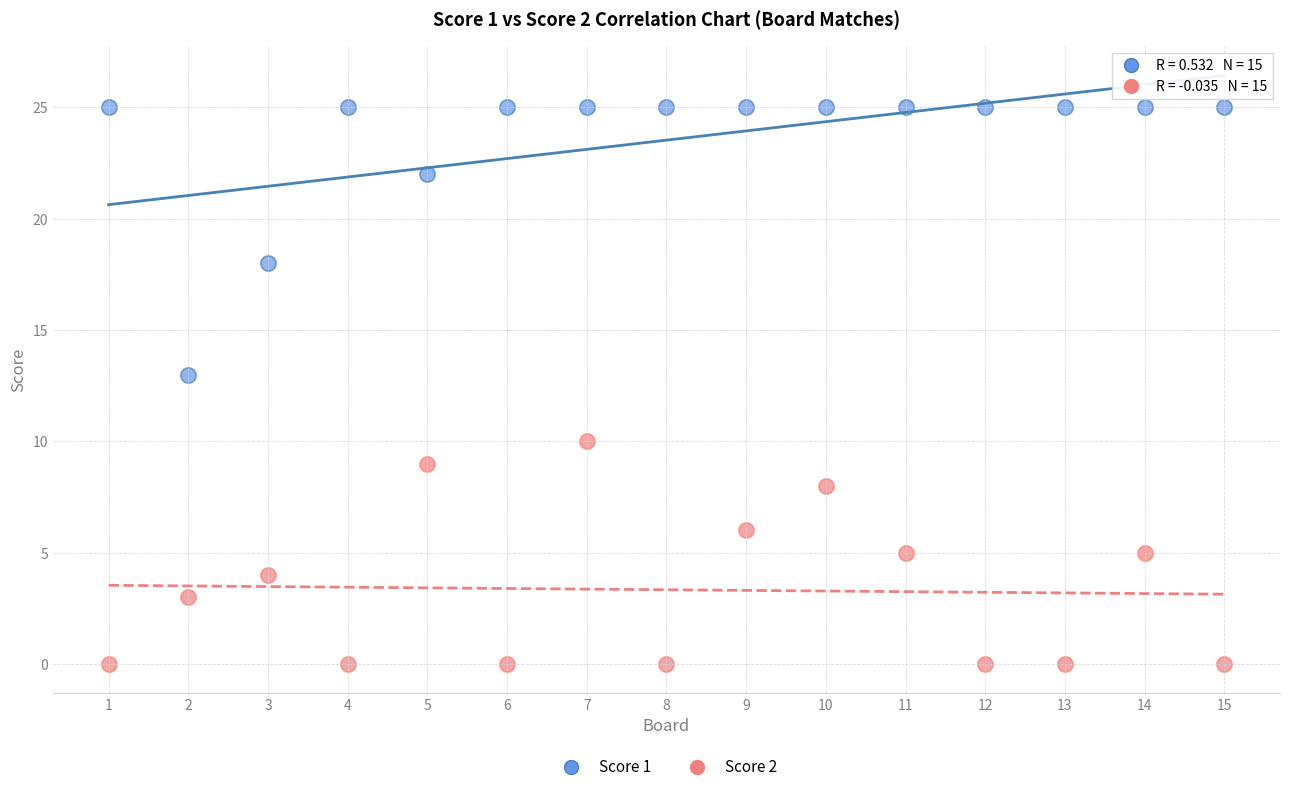

Which series has the largest Y range (max minus min)?

Score 1